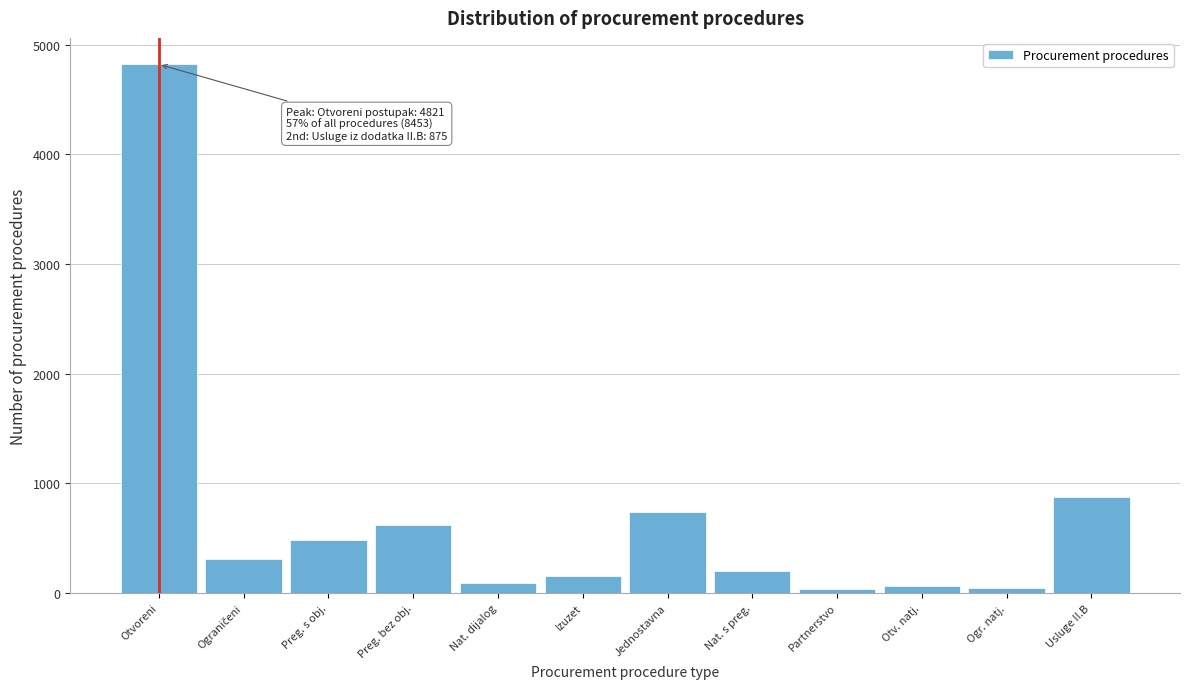

What is the maximum value shown in the chart?

4821